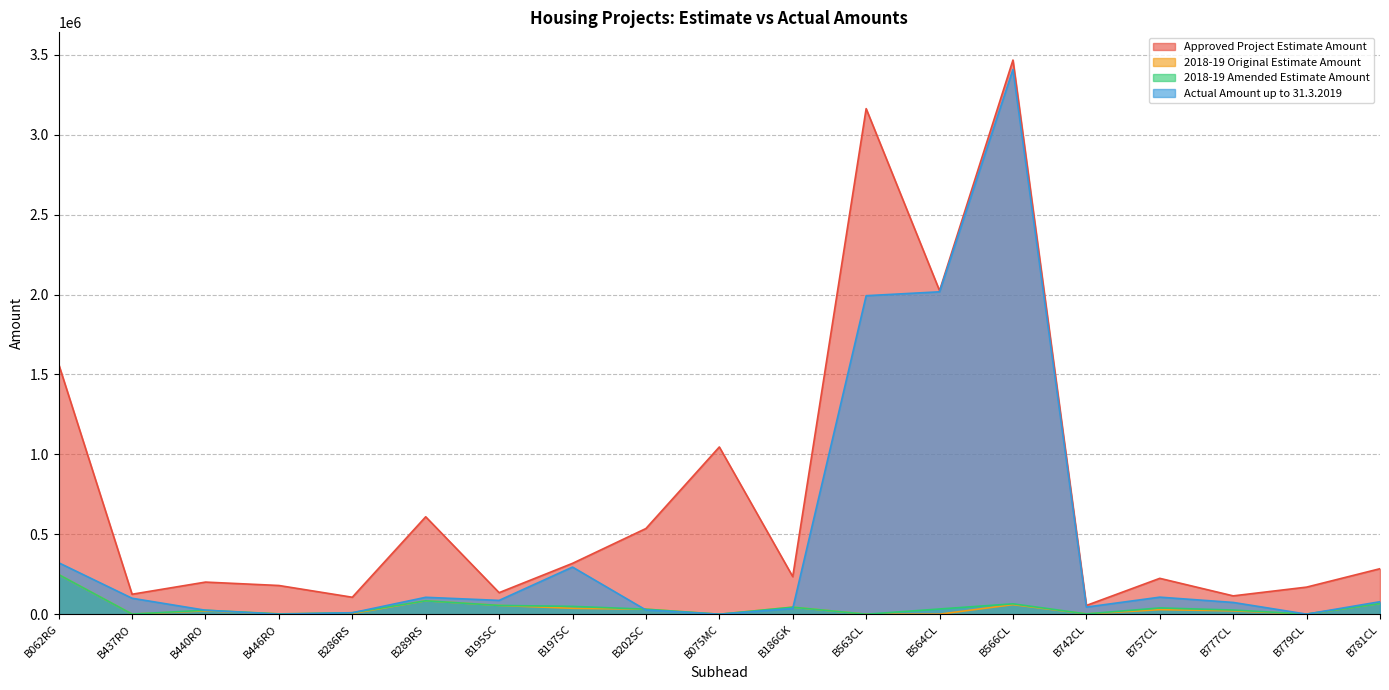

Between B437RO and B286RS, which series saw the biggest shift?

Actual Amount up to 31.3.2019